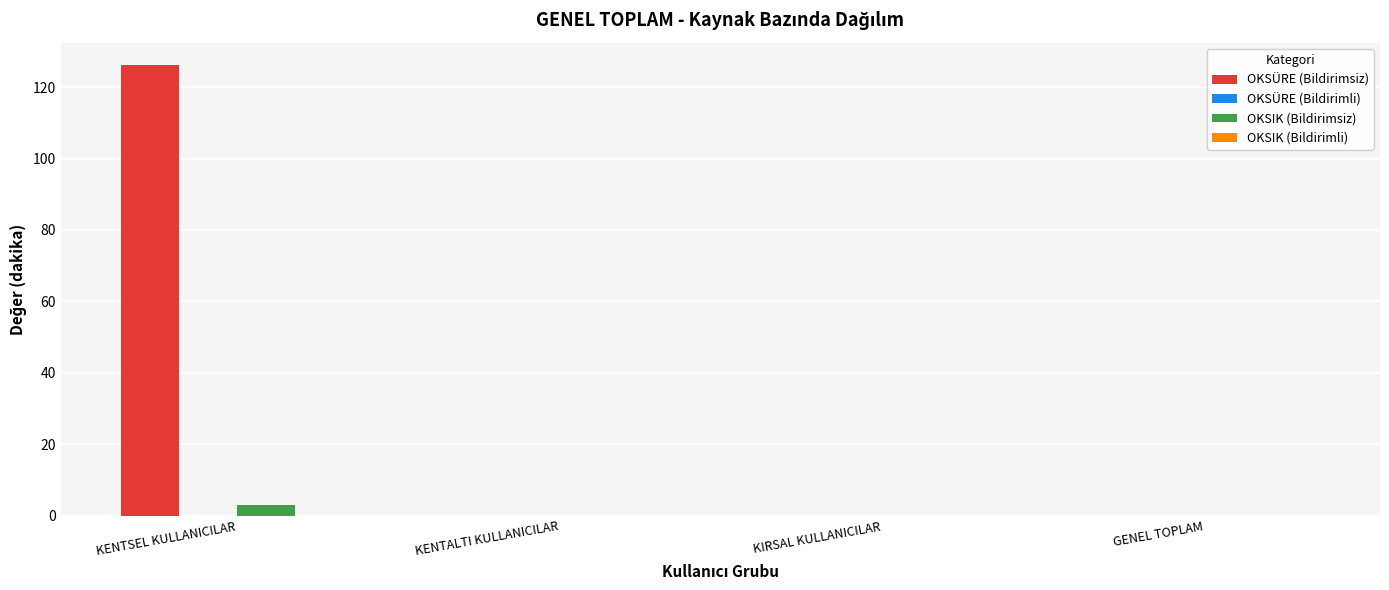

What is the average value of the OKSIK (Bildirimsiz) series?

0.7